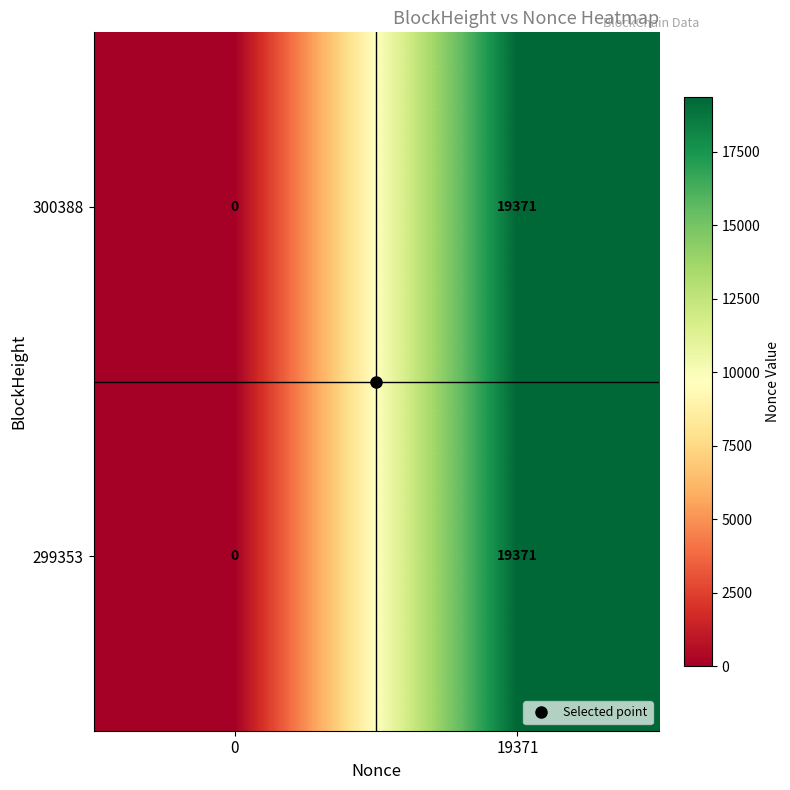

At which category is the sum across all series the highest?

19371